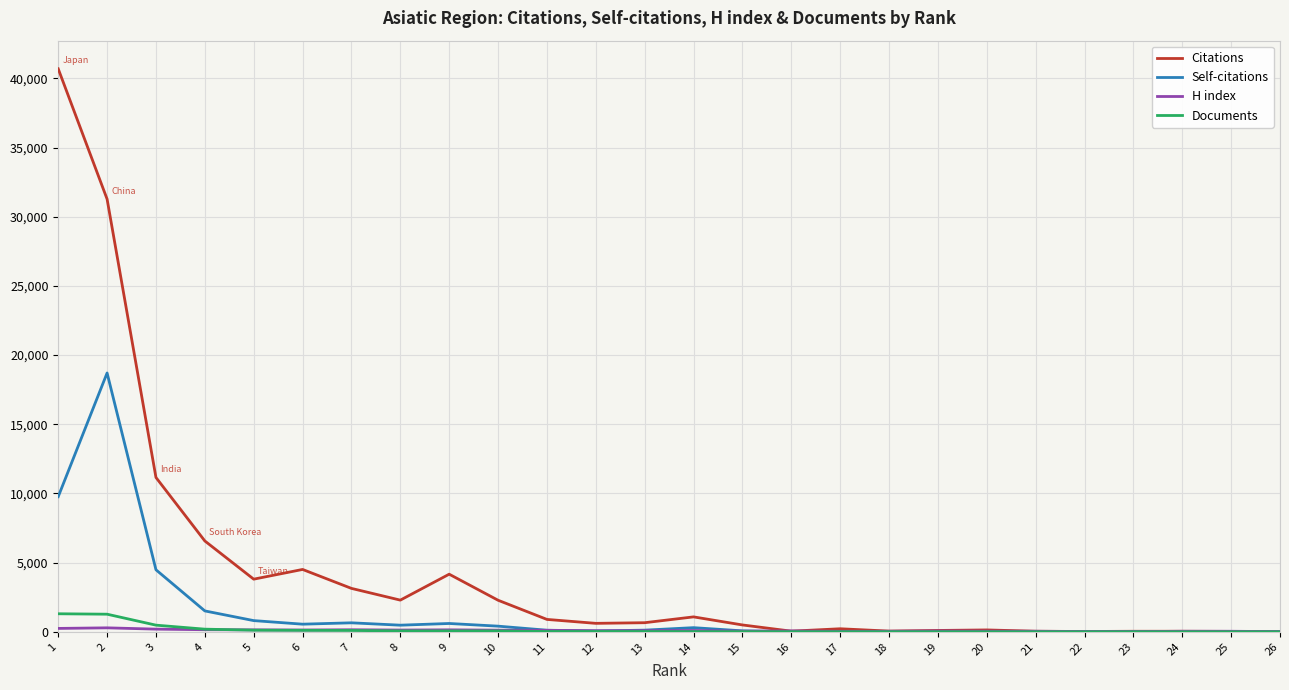

Which series has the widest spread of values?

Citations